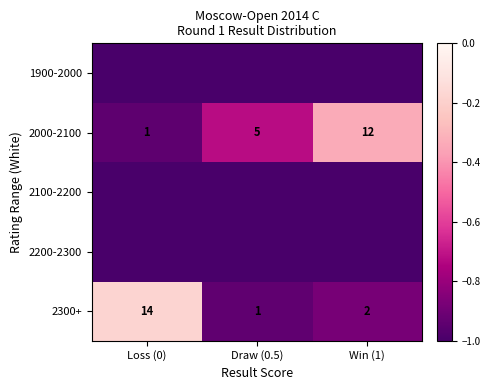

At which label is 2300+ closest to 7?

Win (1)